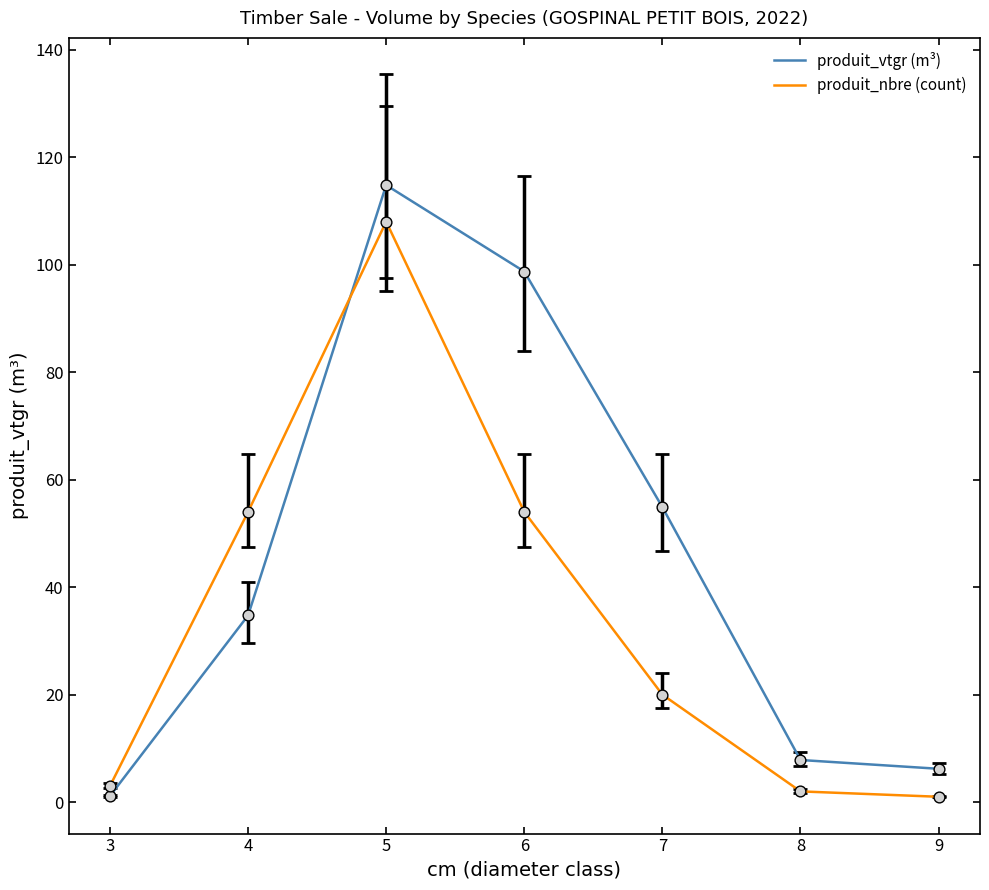

Which series has the largest range (max minus min)?

produit_vtgr (m³)